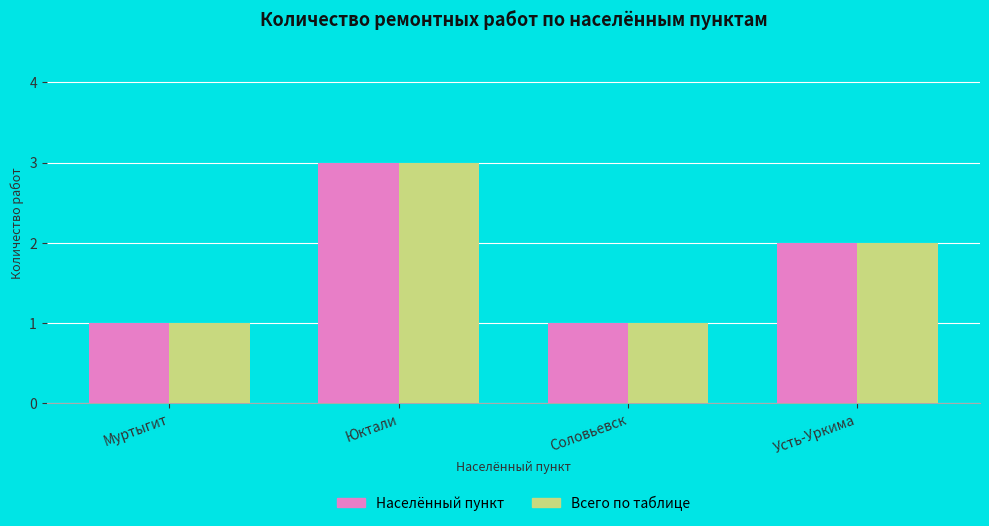

Reading left to right, list all the values displayed in this chart.

Населённый пункт: 1	3	1	2
Всего по таблице: 1	3	1	2